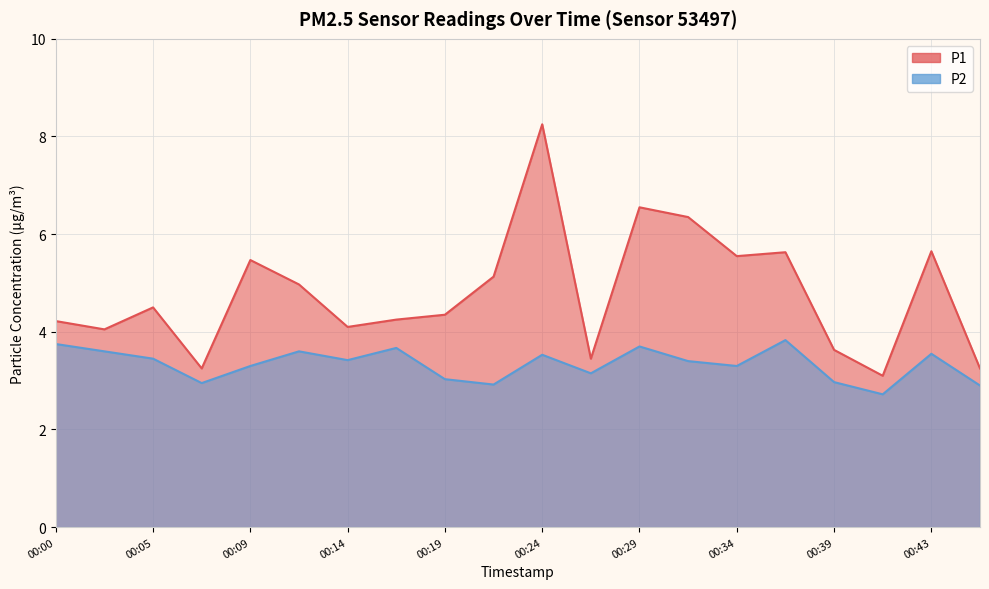

How many values in the P1 series exceed 4?

15